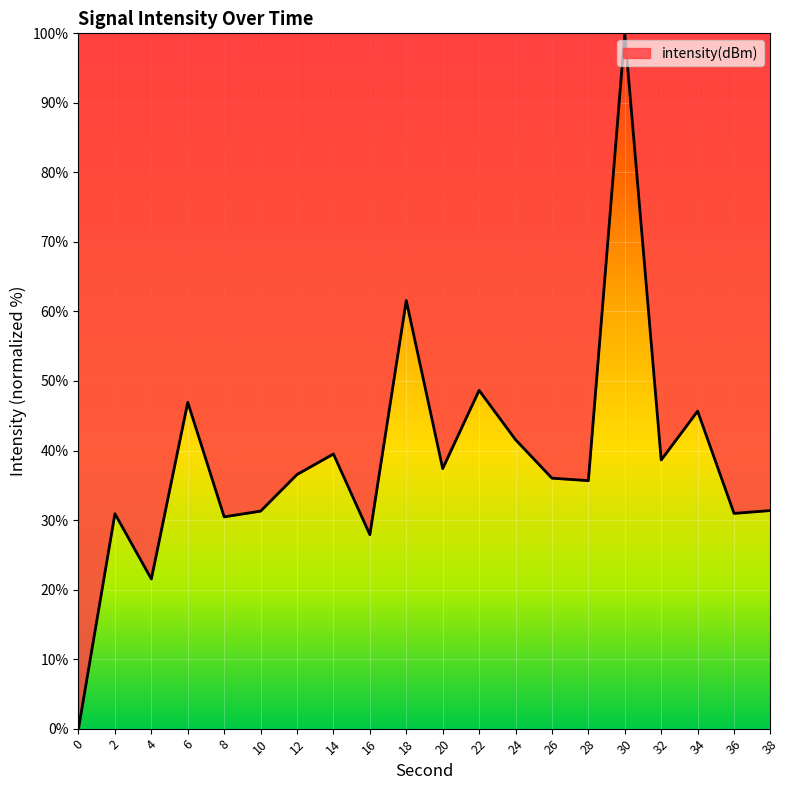

How many interior local peaks (higher than both neighbors) does the data have?

7